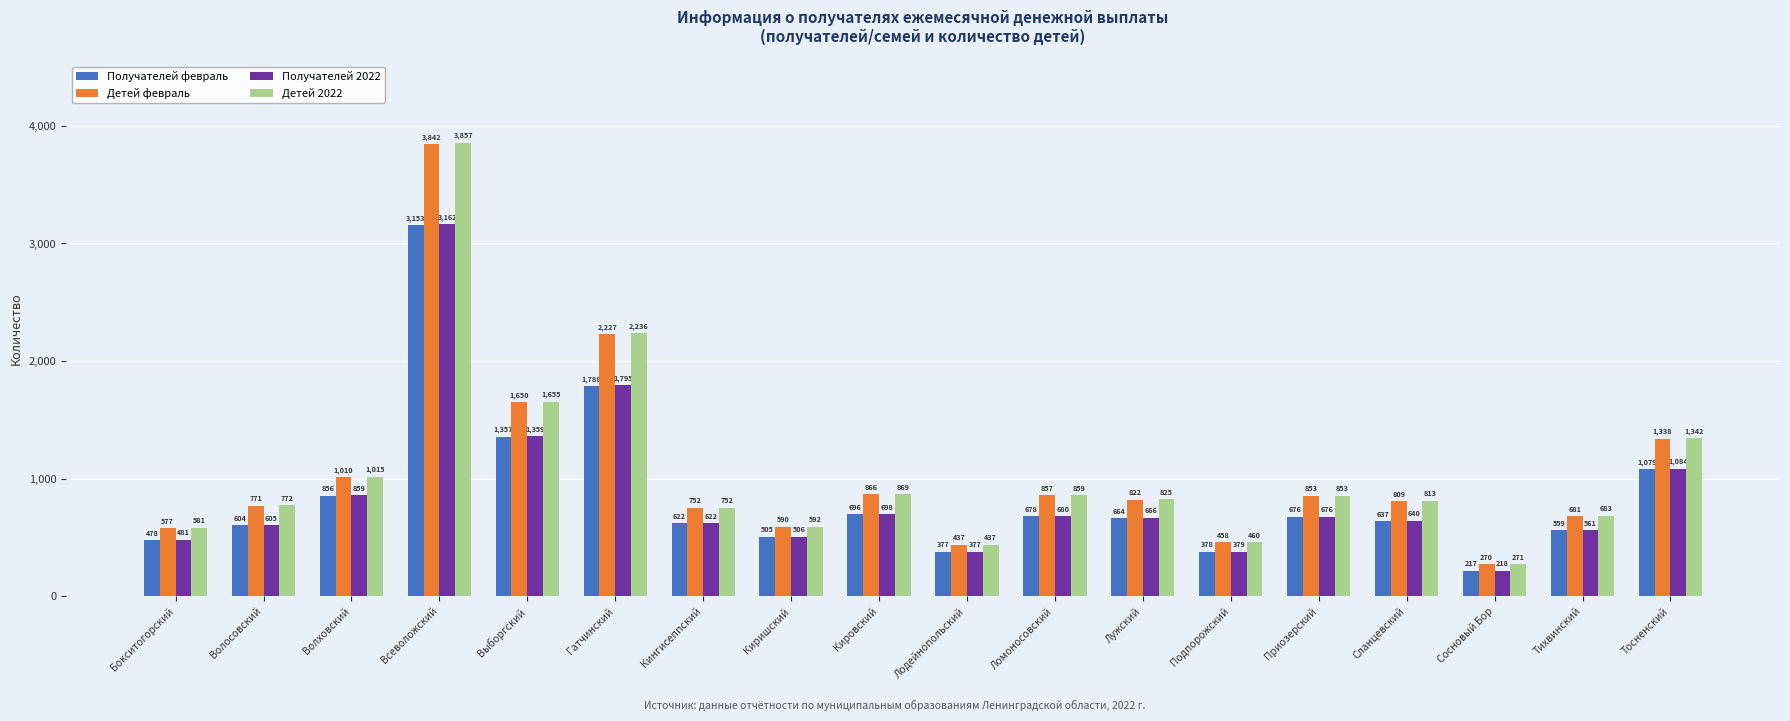

What is the value of the Получателей 2022 bar at the 17th from the left?

561